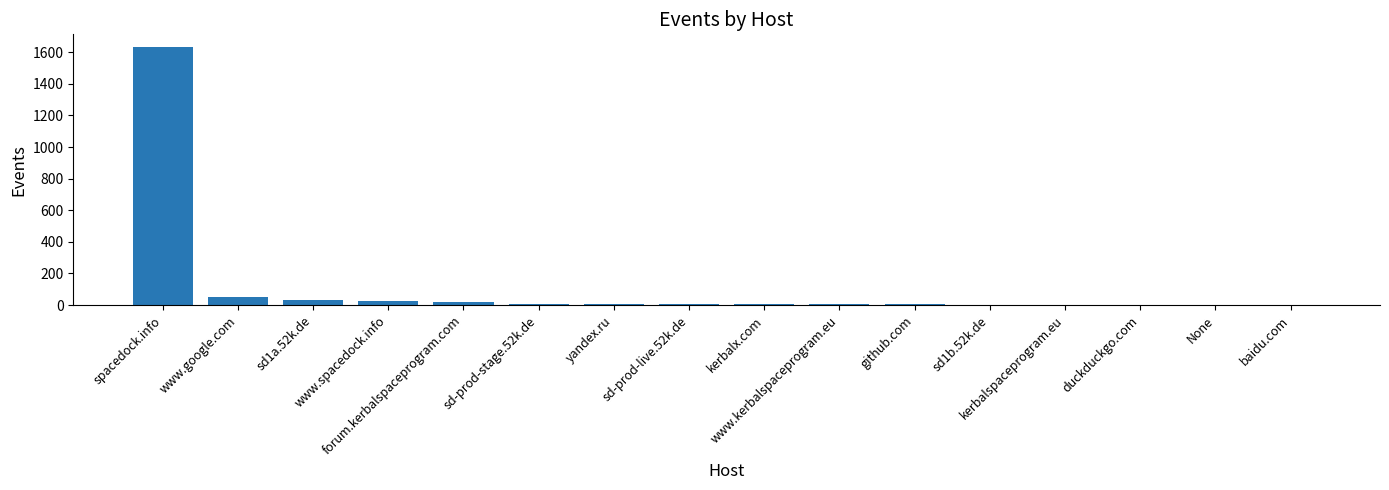

Are the bars grouped side by side (vs. stacked)?

No